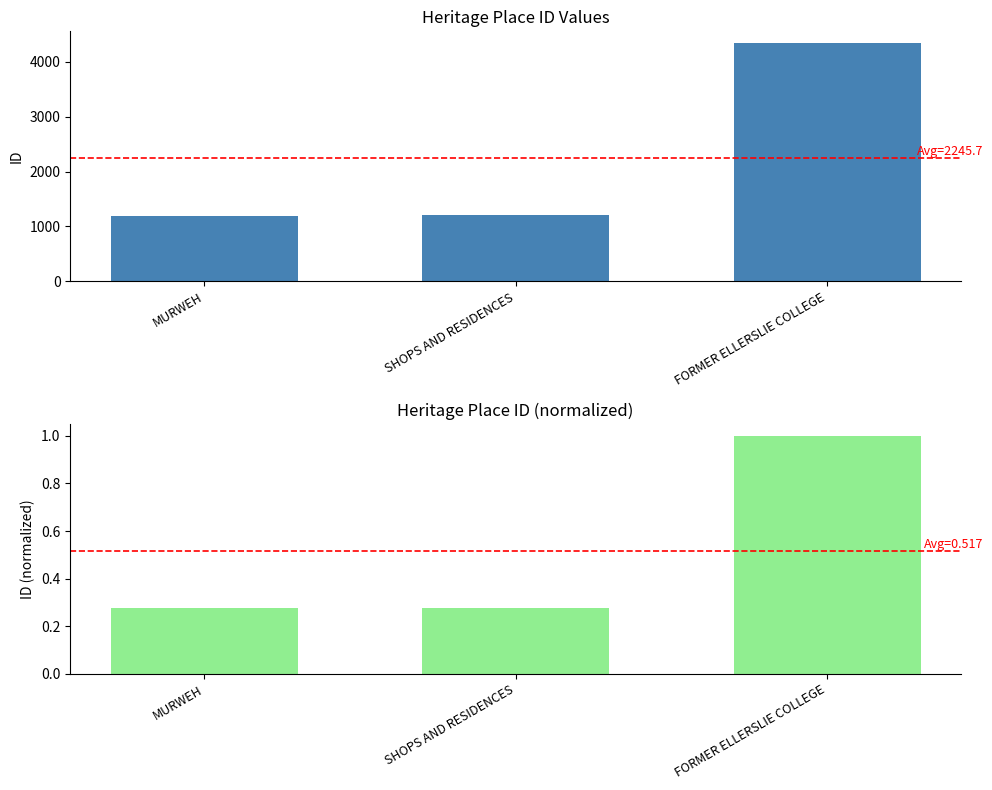

What is the maximum value shown in the chart?

4341.0